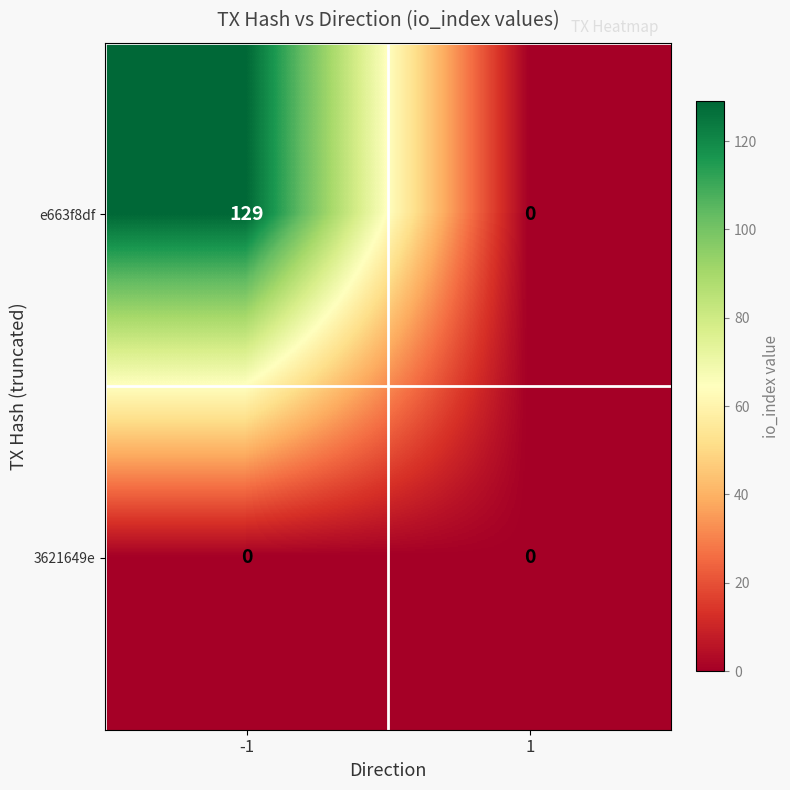

The 3621649e series shows 0 at -1. True or false?

True